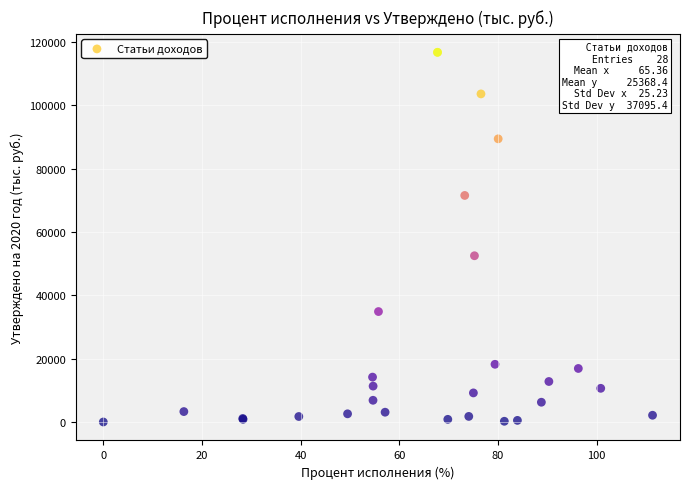

What Y value in the scatter plot is closest to 58394?

52520.0